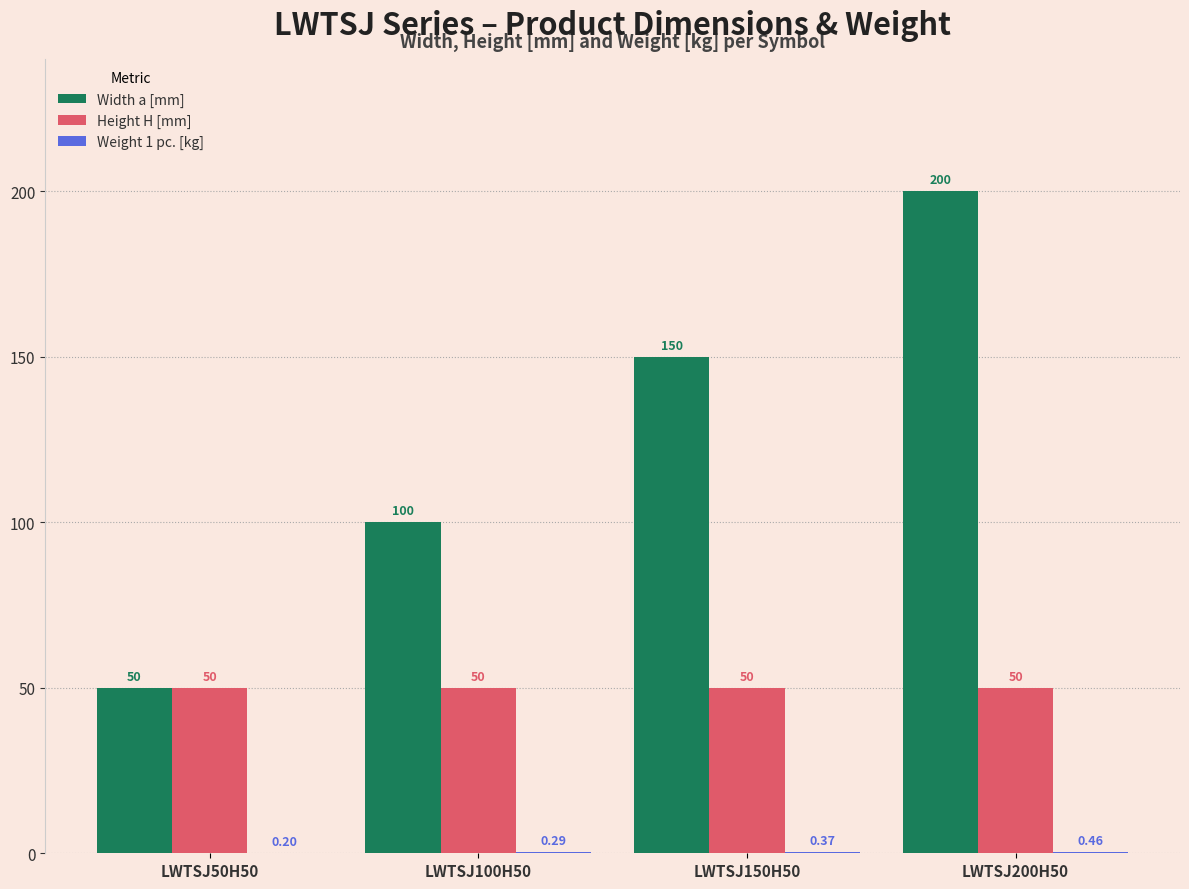

At which category is the sum across all series the highest?

LWTSJ200H50